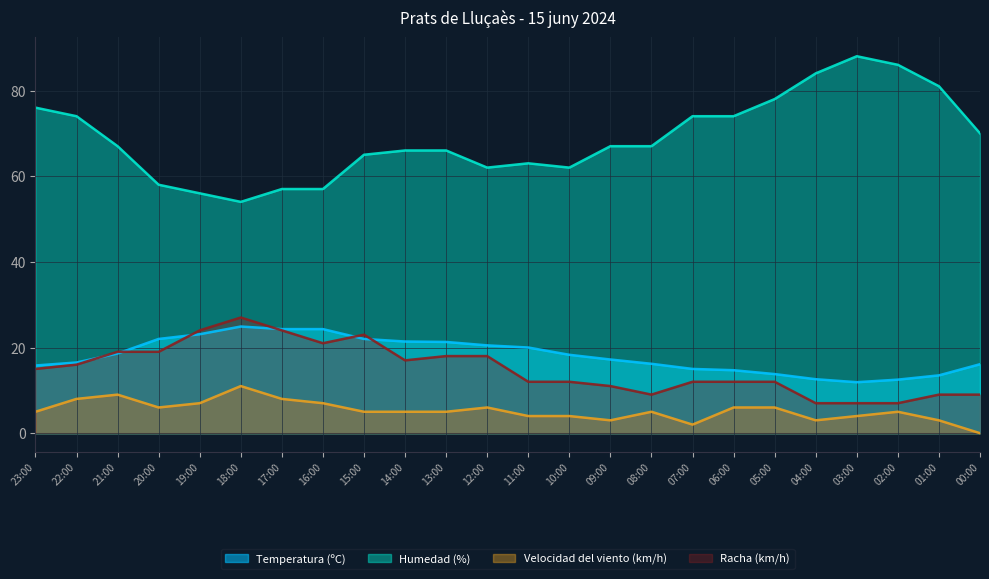

What is the label of the 3rd point from the right?

02:00